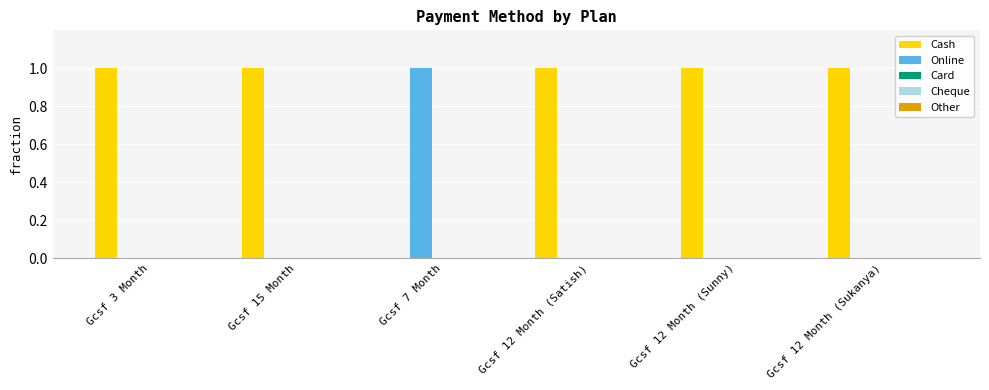

What is the sum of all Cash values?

5